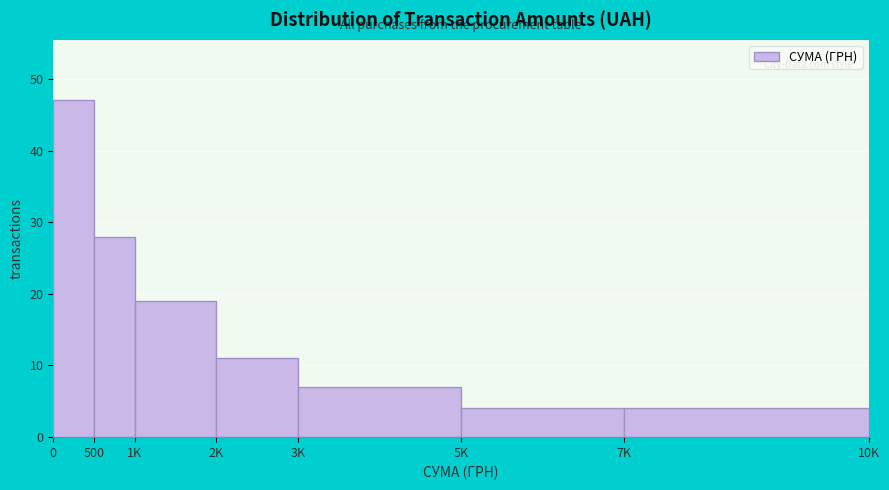

Reading right to left, list all the values displayed in this chart.

7K=4	5K=4	3K=7	2K=11	1K=19	500=28	0=47